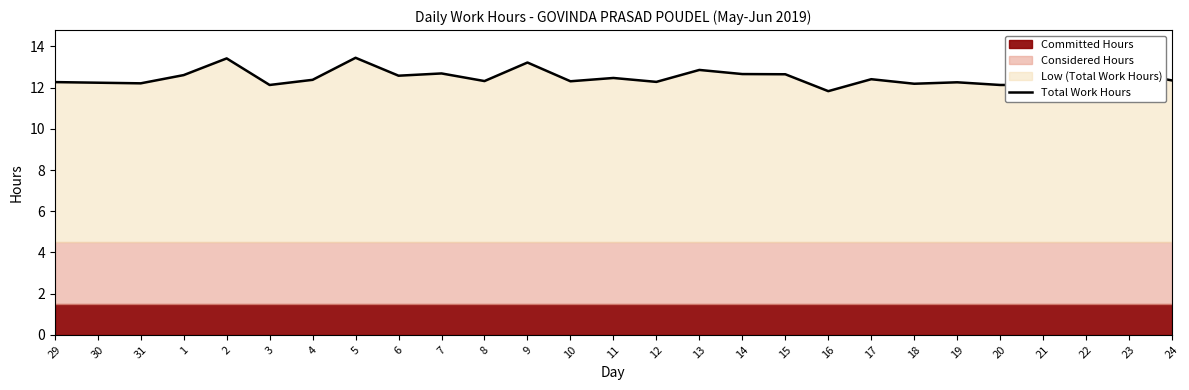

Reading left to right, transcribe all the data shown in this chart.

29=12.3	30=12.2	31=12.2	1=12.6	2=13.4	3=12.1	4=12.4	5=13.4	6=12.6	7=12.7	8=12.3	9=13.2	10=12.3	11=12.5	12=12.3	13=12.9	14=12.7	15=12.7	16=11.8	17=12.4	18=12.2	19=12.3	20=12.1	21=12.1	22=12.1	23=12.7	24=12.3